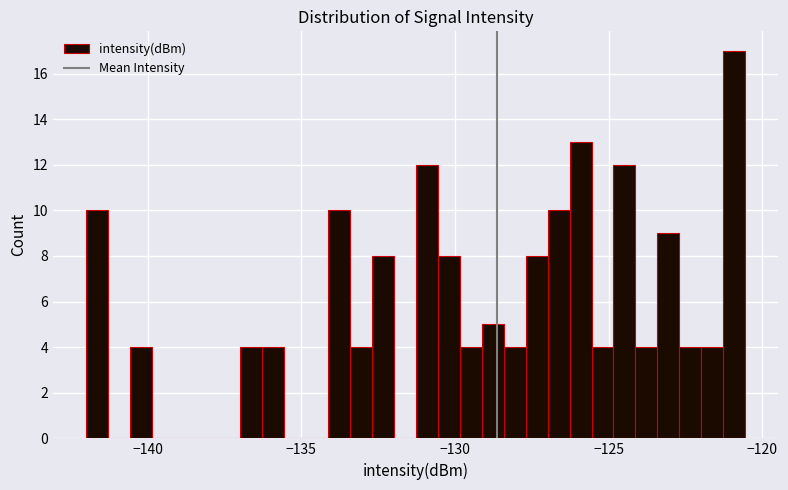

Around what value on the x-axis is the tallest bar? Give the approximate position of its centre, as read against the axis.

-121.0